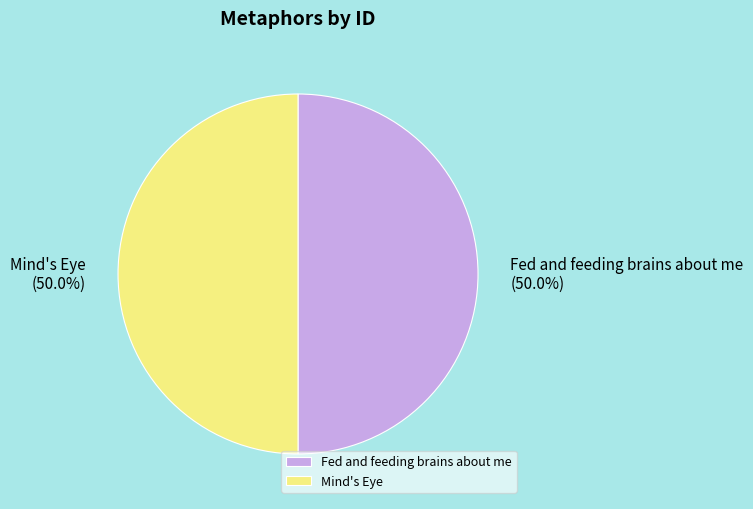

What is the total percentage of Mind's Eye and Fed and feeding brains about me?

100.0%